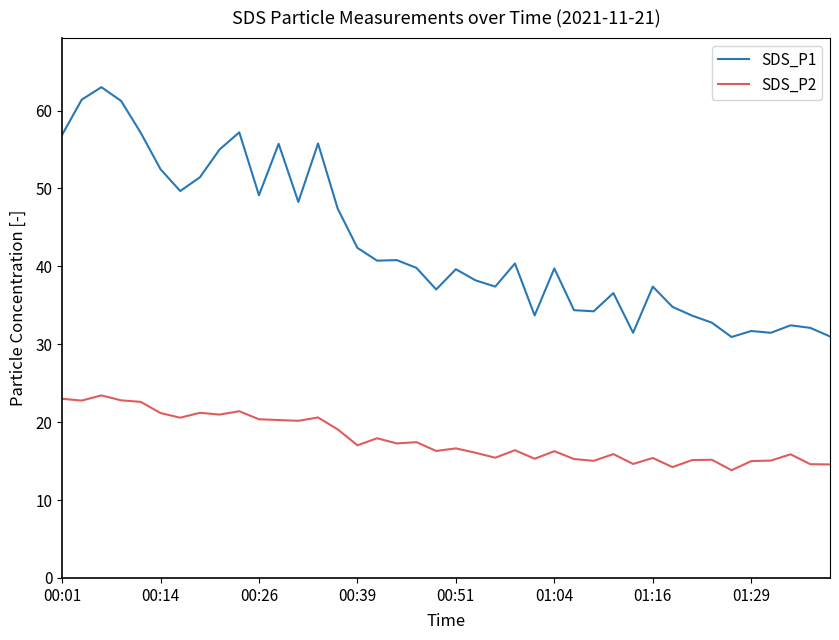

Which series has the largest total across all categories?

SDS_P1